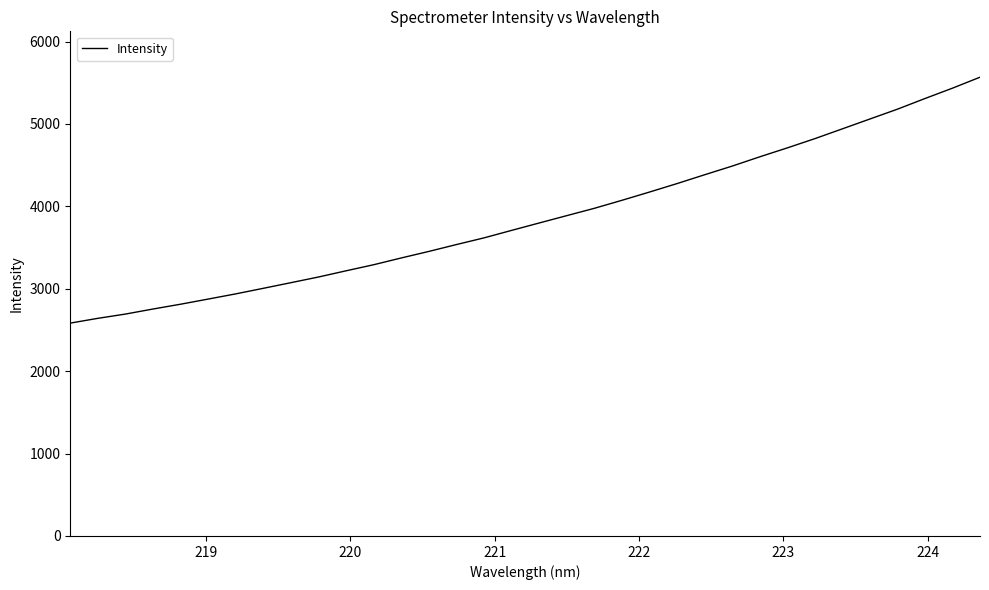

What is the maximum value shown in the chart?

5567.2